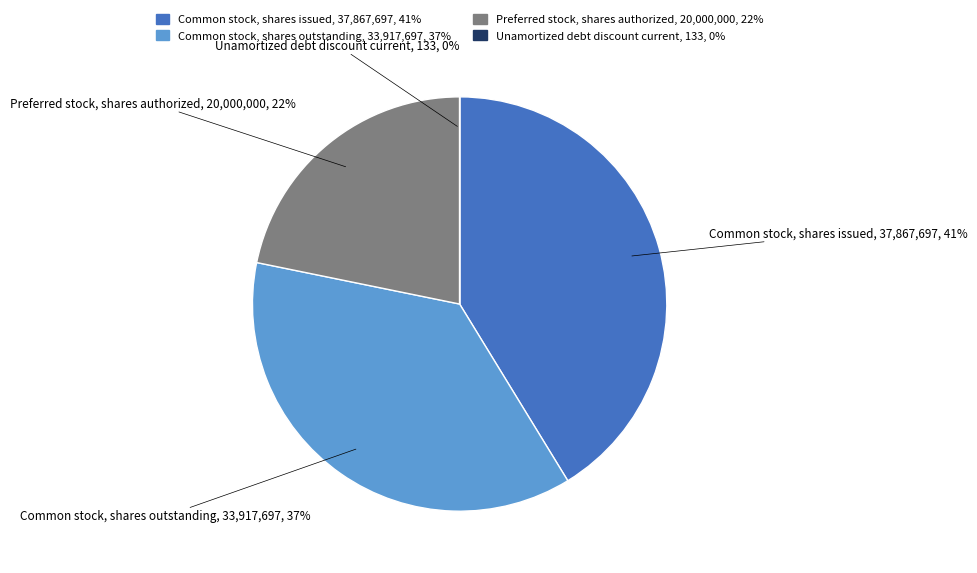

Which slice is the largest?

Common stock, shares issued